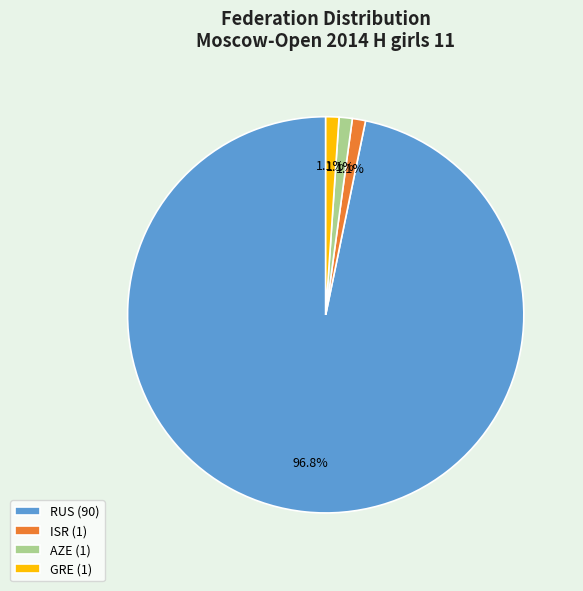

Does RUS (90) represent more than half of the total?

Yes